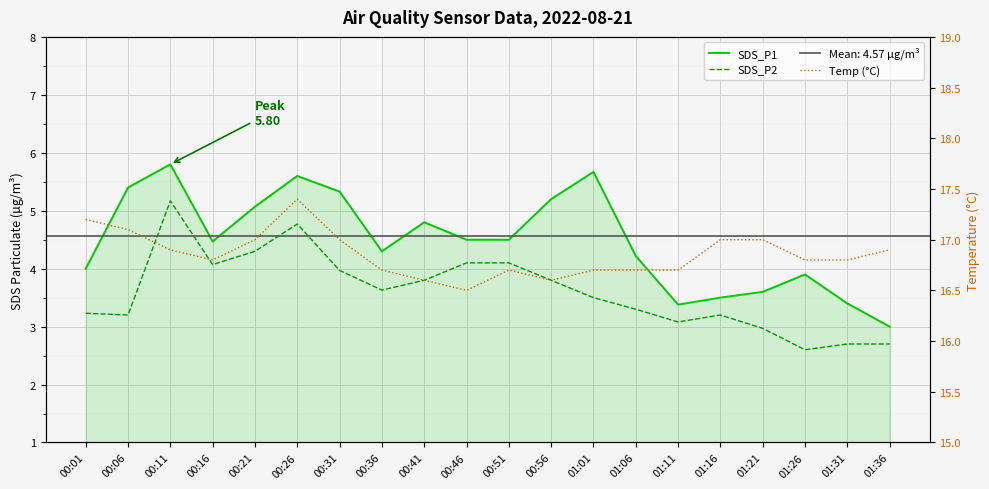

Where is Temp (°C) nearest to the value 16?

00:46